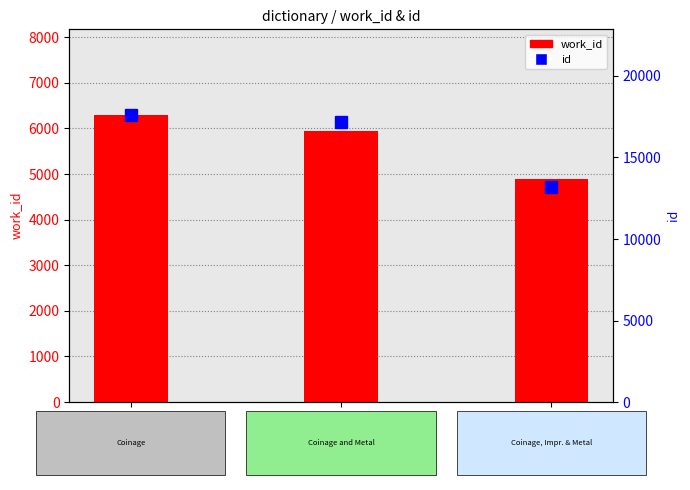

What is the difference between the highest and lowest values at Coinage
and Metal?

11224